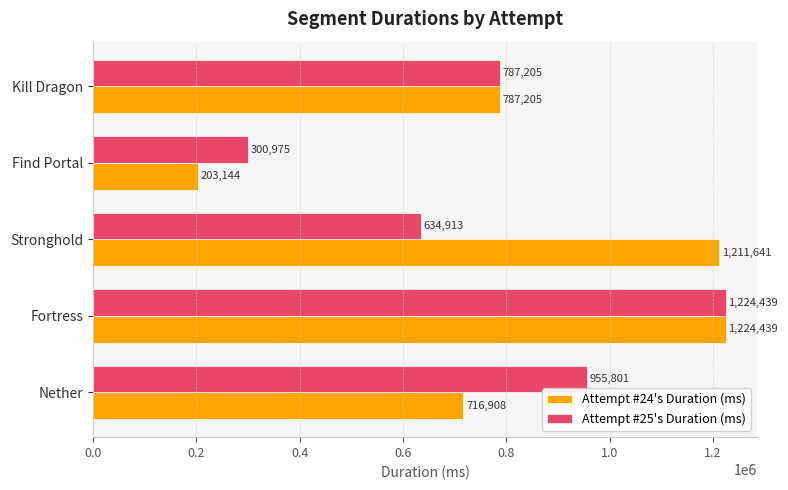

Which category has the lowest value across all series?

Find Portal